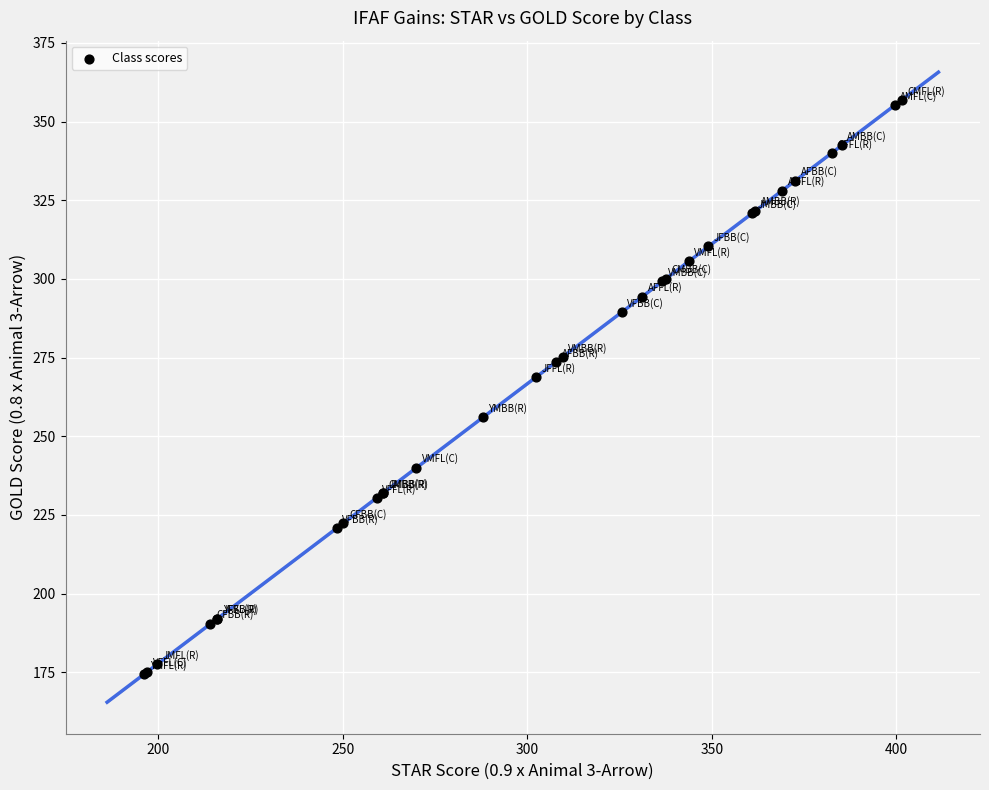

What Y value in the scatter plot is closest to 265?

268.8